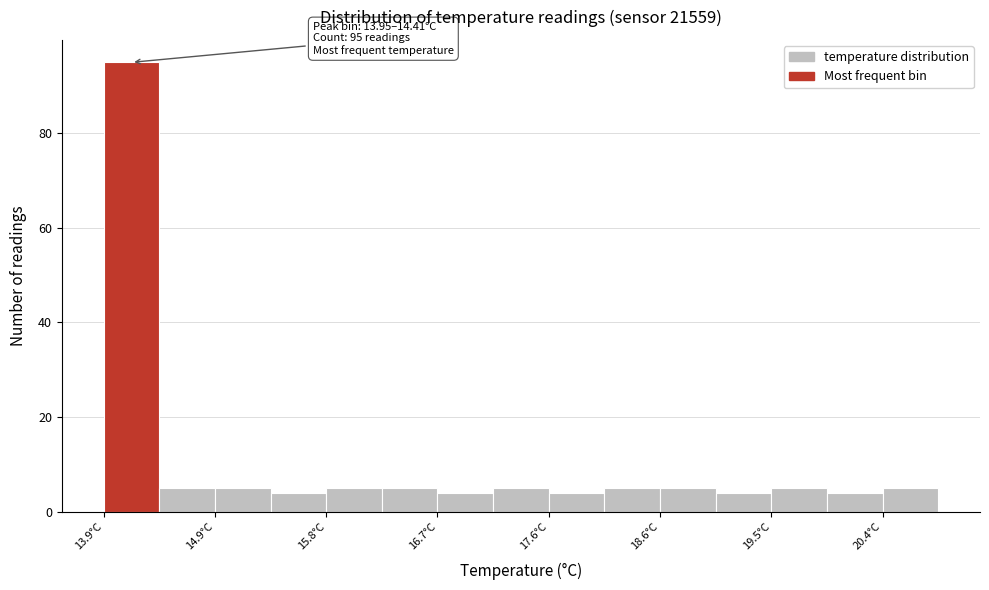

Which range on the x-axis has the tallest bar?

13.95 to 14.41